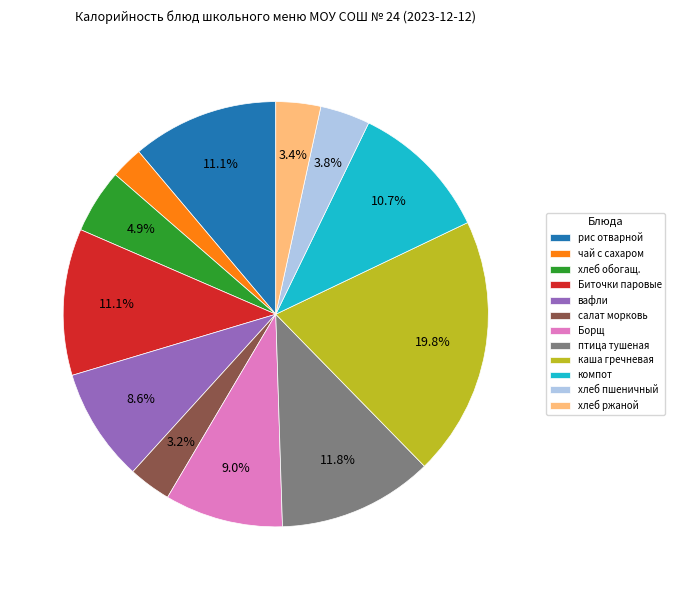

Which has a higher value, хлеб обогащ. or рис отварной?

рис отварной